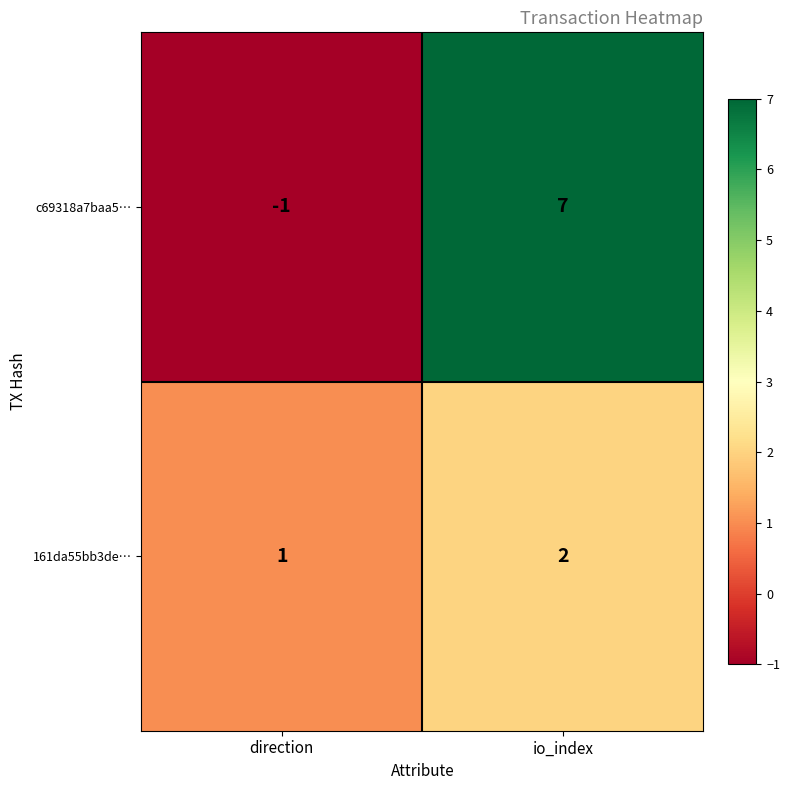

Count the number of categories in the chart.

2